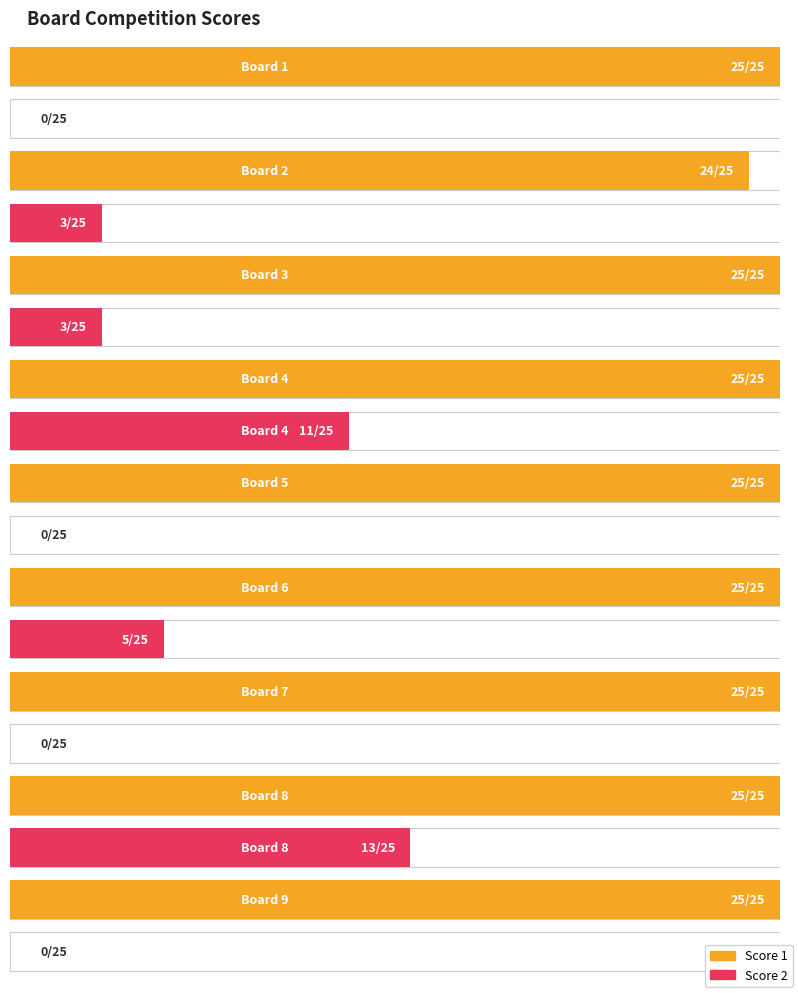

List the series in order of their peak value, highest first.

Score 1, Score 2